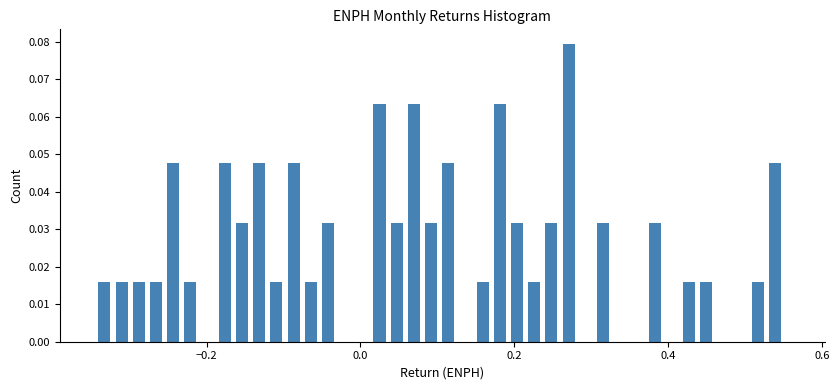

Around what value on the x-axis is the tallest bar? Give the approximate position of its centre, as read against the axis.

0.28